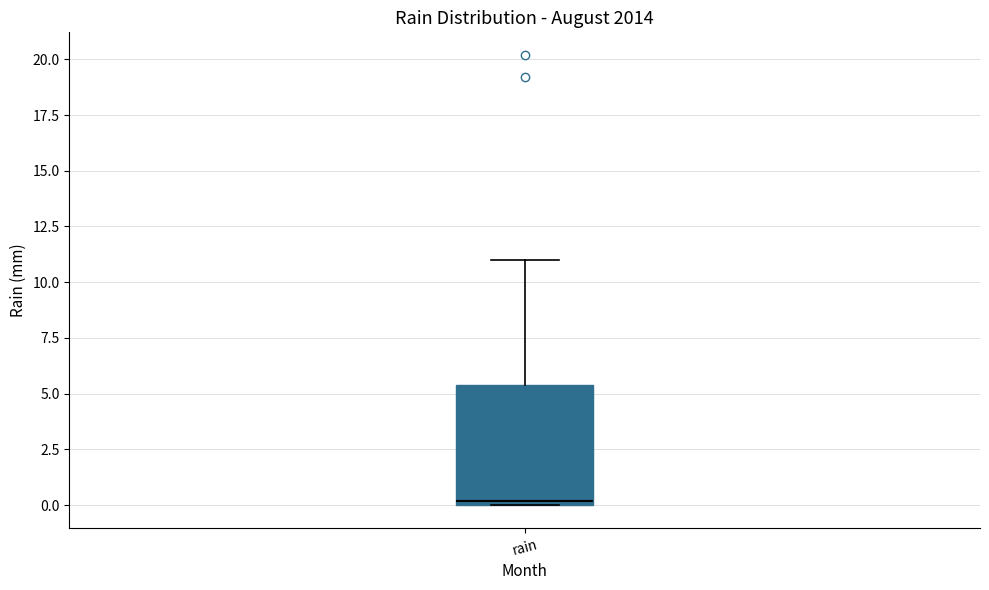

Transcribe this box plot: give where the median line is, the range the box spans, and where the two whiskers end, as read against the y-axis. The values are not printed on the chart, so give them approximately, as read against the axis.

median 0.0 (just above the box's lower edge), box 0.0 to 5.5, whiskers 0.0 to 11.0